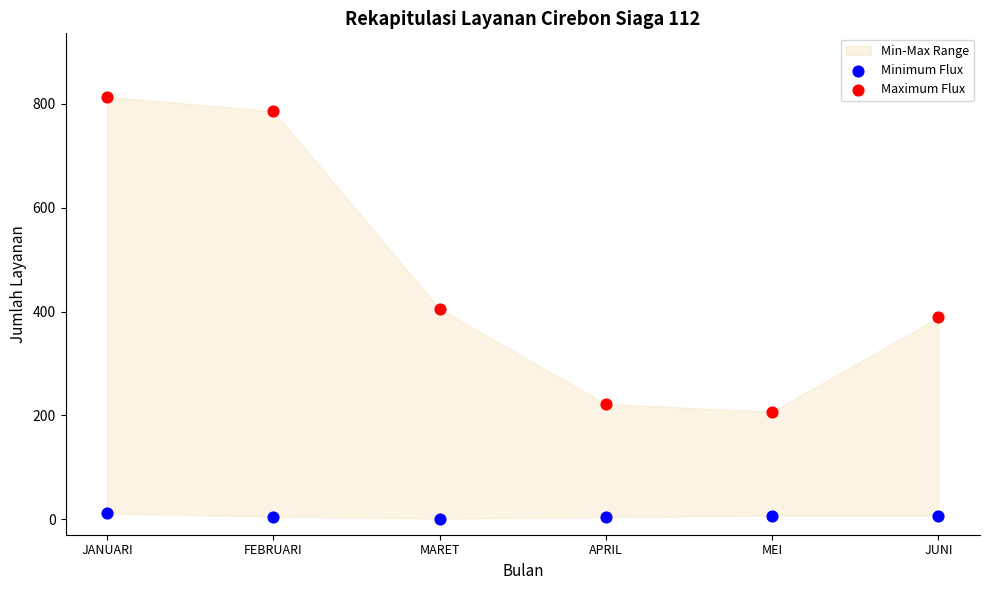

Across all data points, what is the average Y value?

238